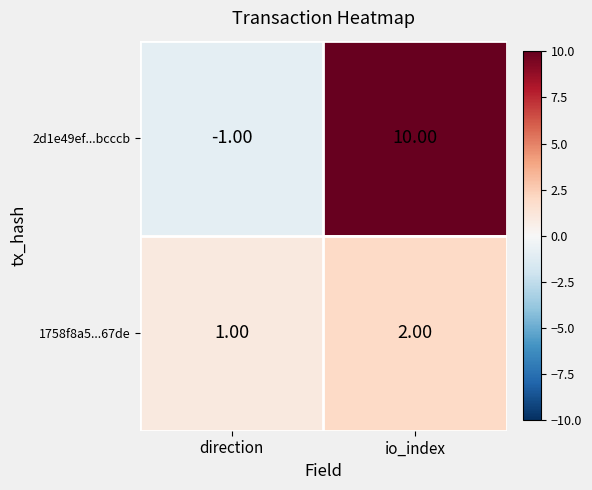

What is the difference between the highest and lowest values at direction?

2